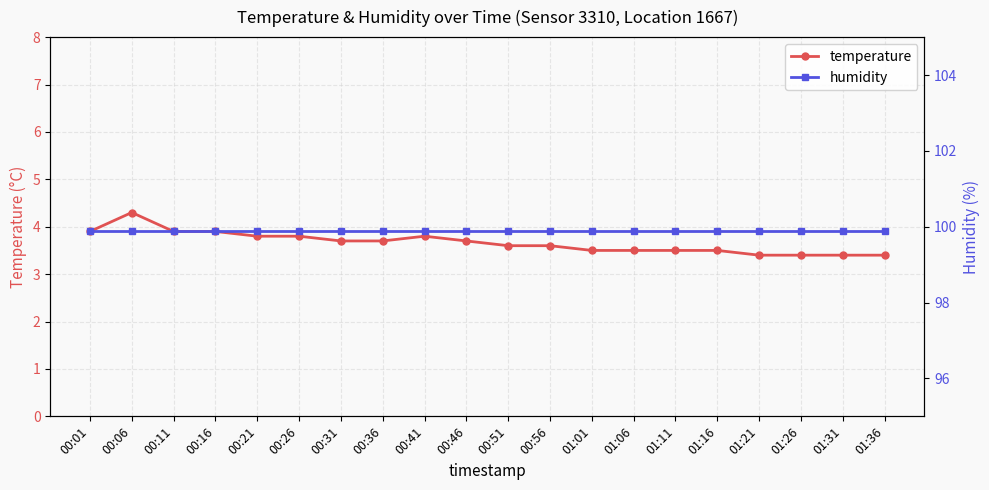

What is the highest value of the humidity series?

99.9